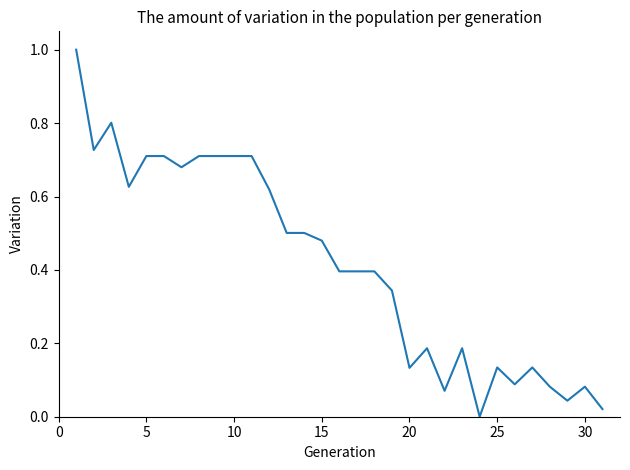

How many series are shown in this chart?

1